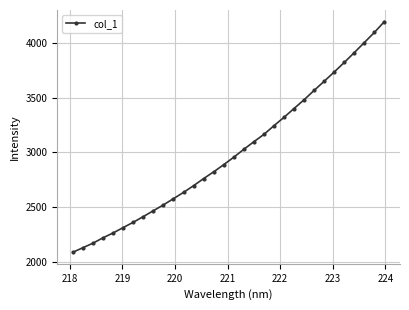

Does the chart display data point markers on the line(s)?

Yes